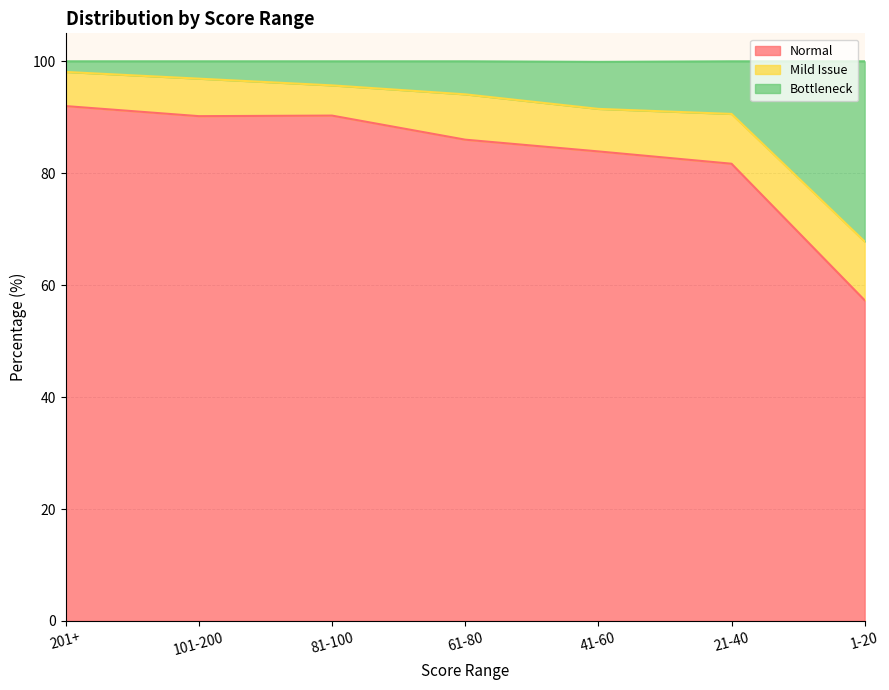

How many values in the Normal series are below 86?

3